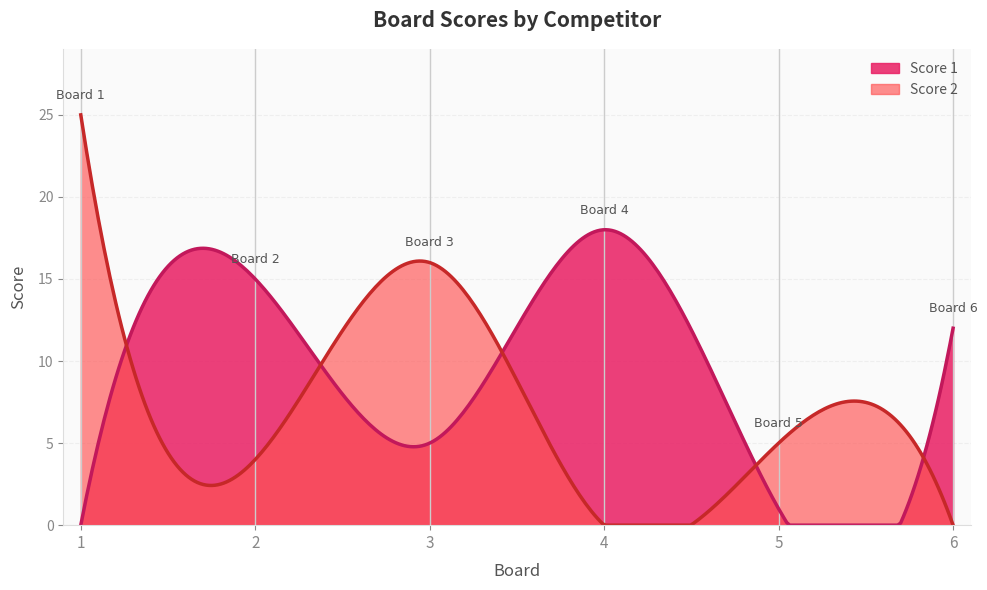

How many interior local peaks does the Score 1 series have?

2